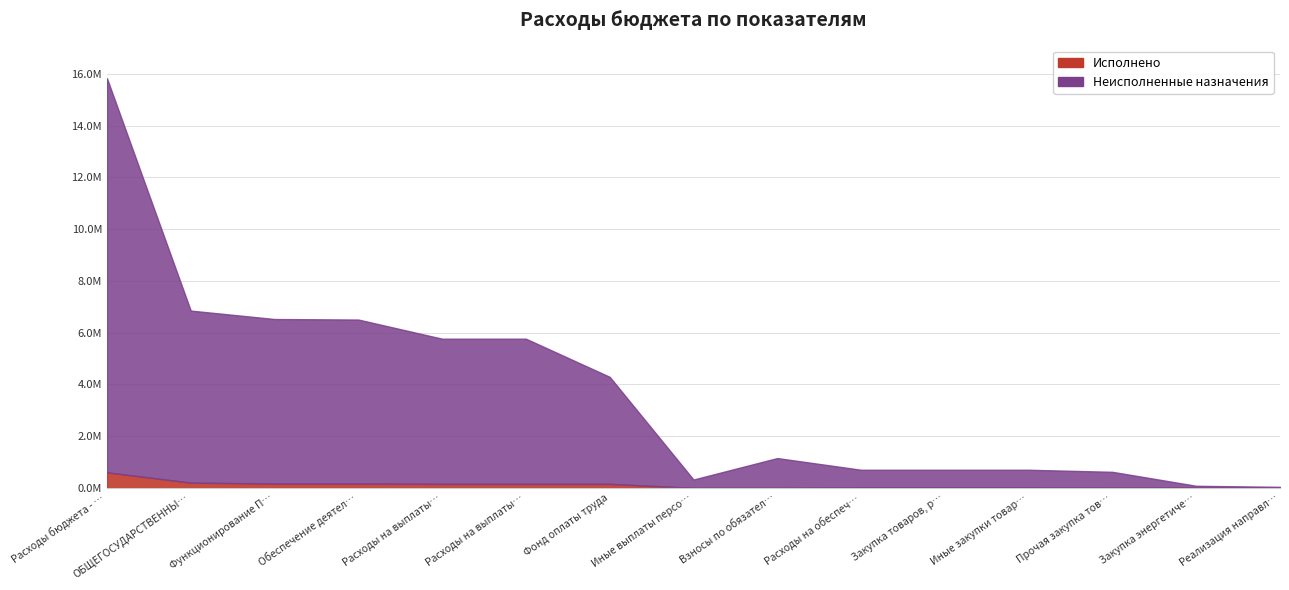

At which label does Неисполненные назначения first exceed 1151900?

Расходы бюджета - …